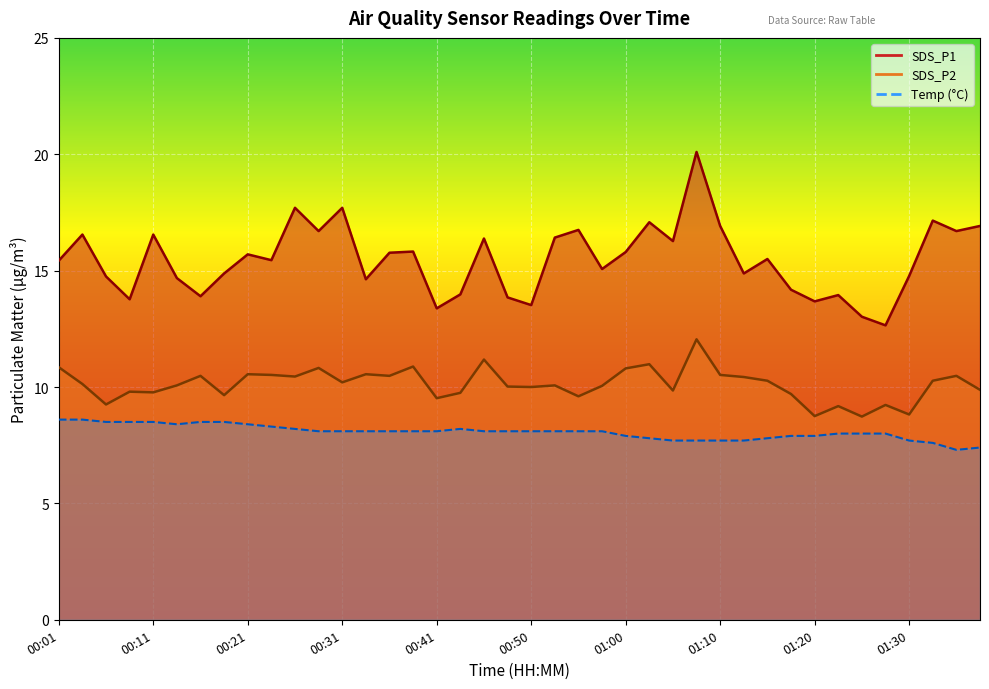

What is the minimum value shown in the chart?

8.7